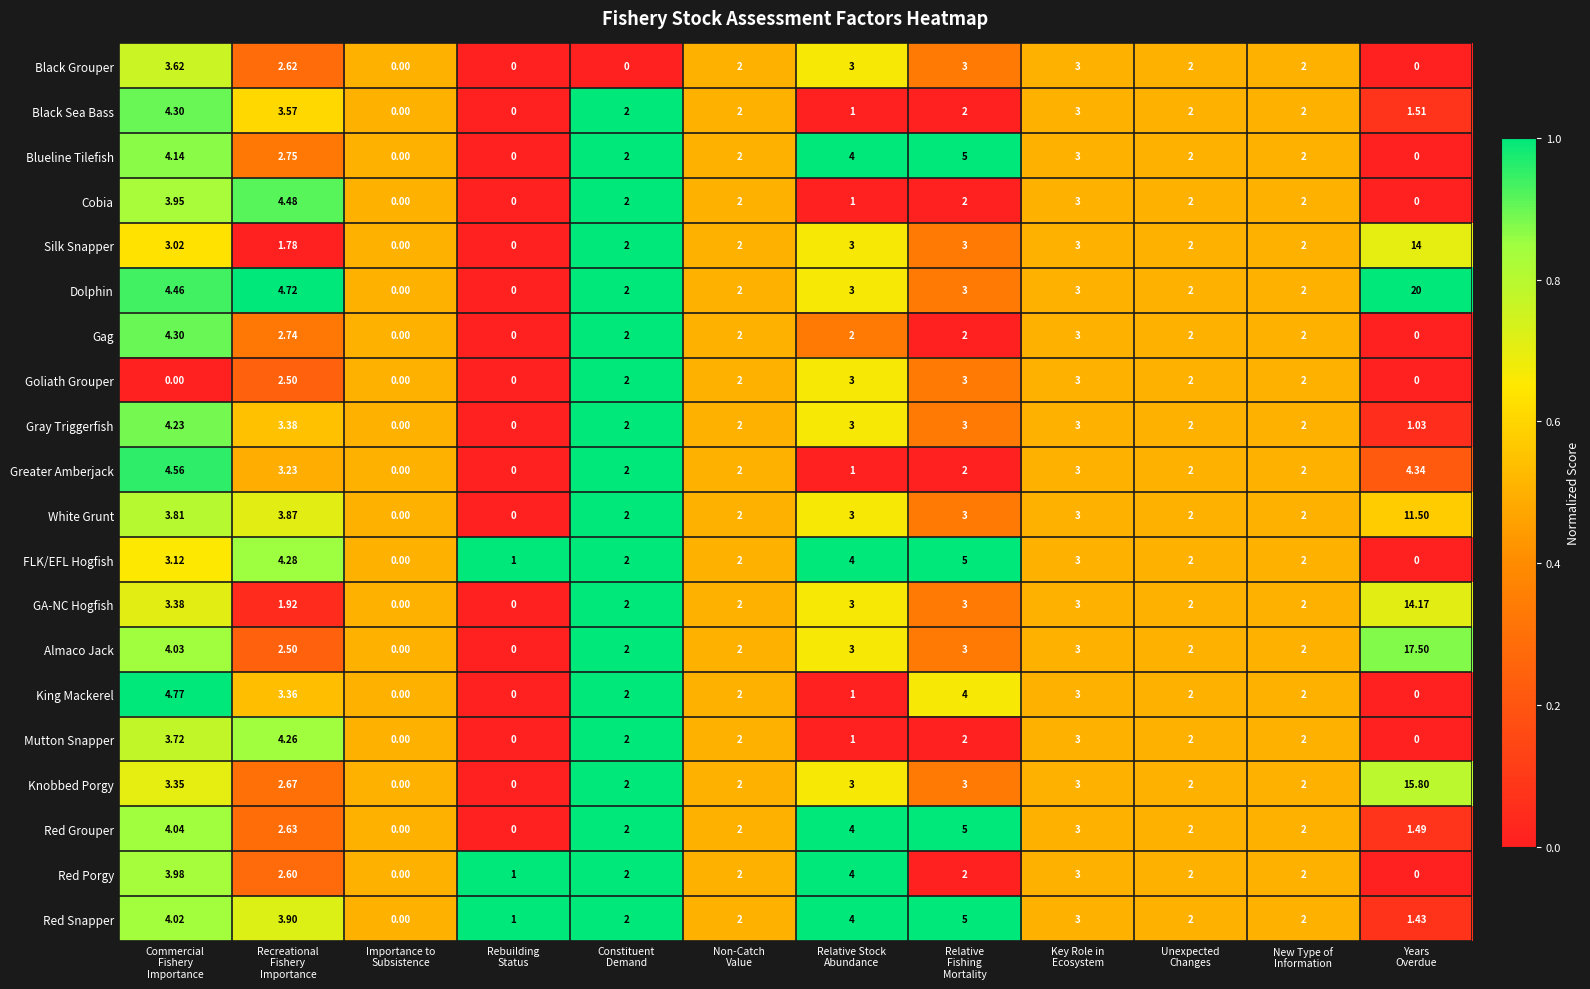

At which category is the sum across all series the highest?

Years
Overdue